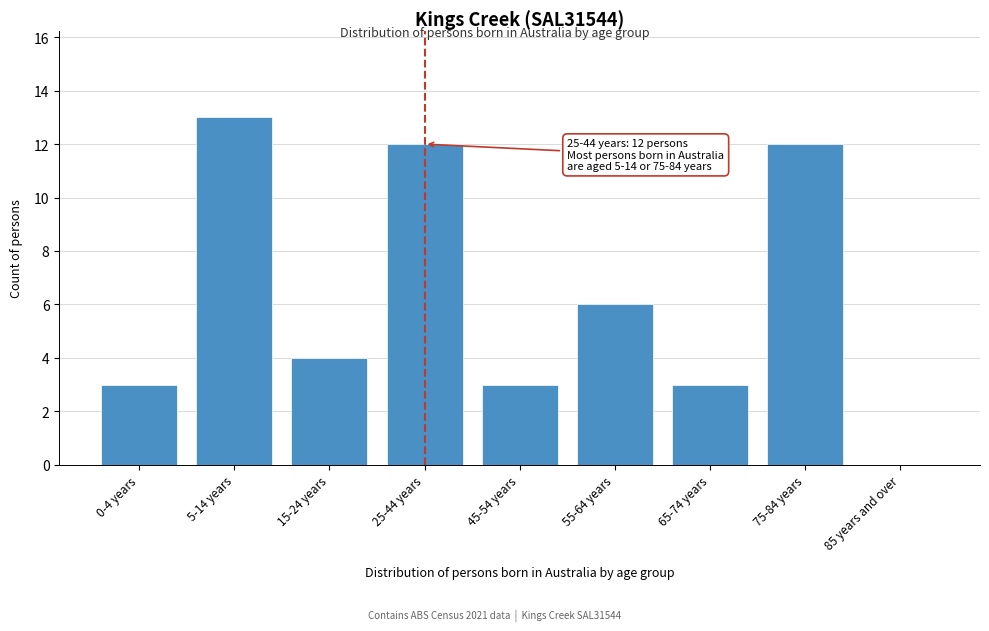

Reading left to right, list all the values displayed in this chart.

0-4 years=3	5-14 years=13	15-24 years=4	25-44 years=12	45-54 years=3	55-64 years=6	65-74 years=3	75-84 years=12	85 years and over=0